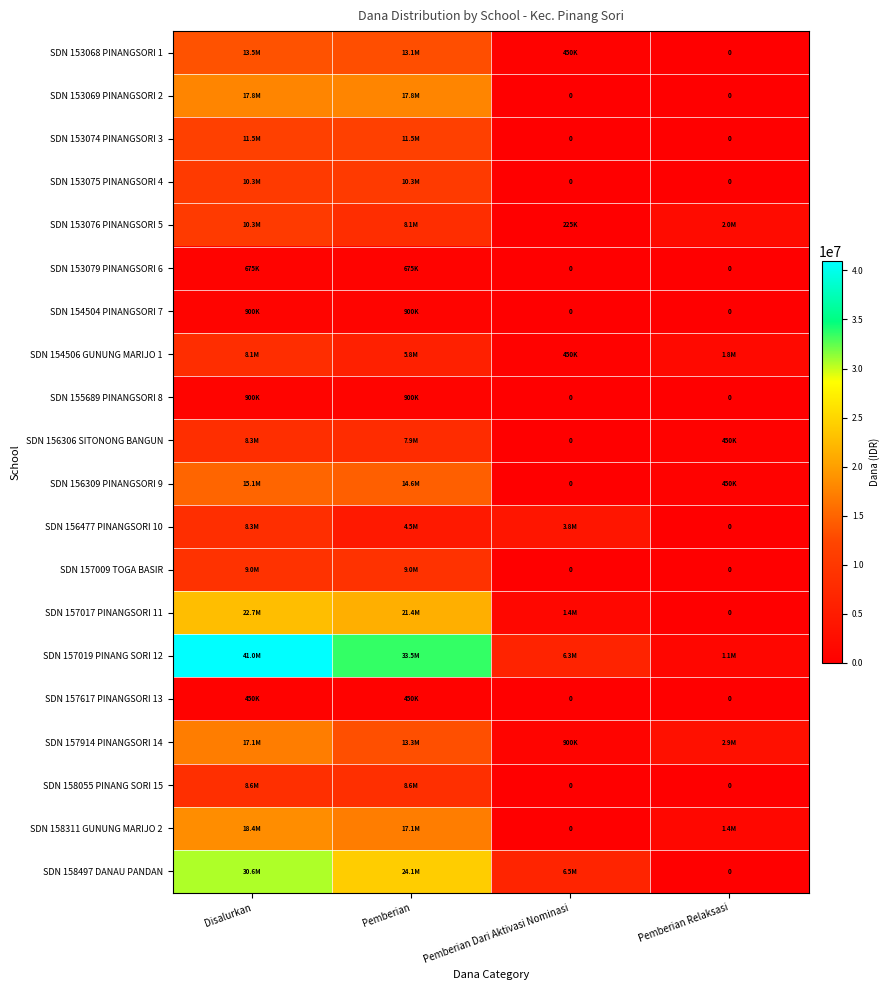

Which category has the highest value in the SDN 156477 PINANGSORI 10 series?

Disalurkan